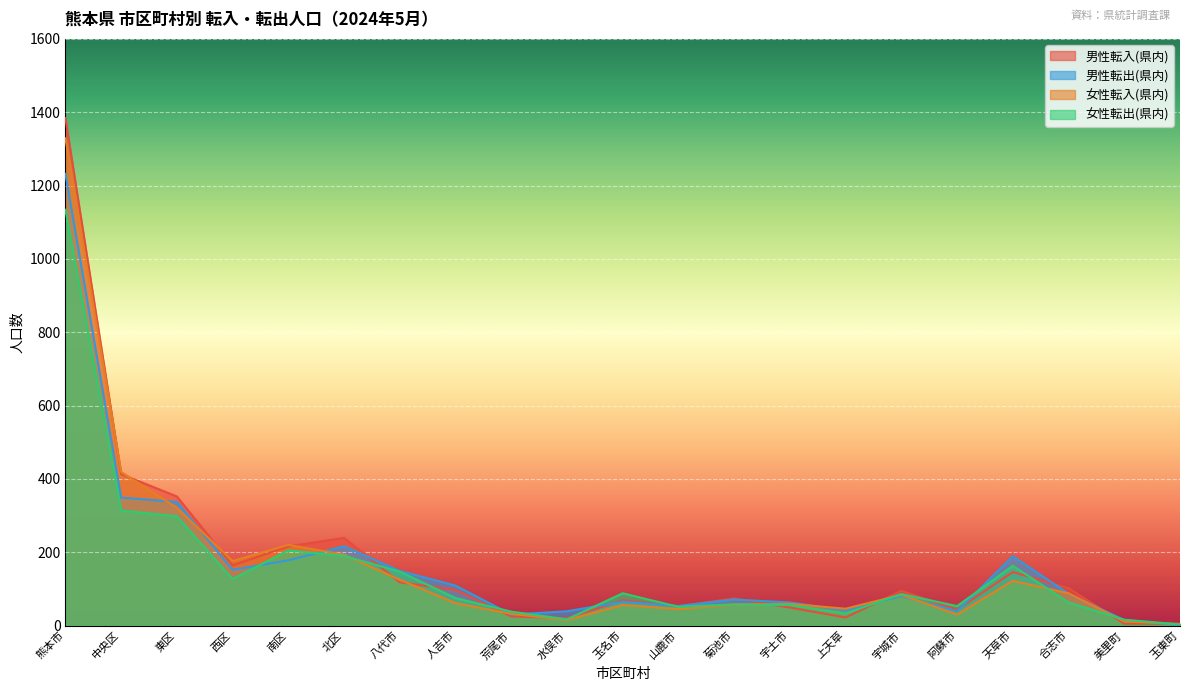

At 上天草, list the series in order from largest to smallest.

女性転入(県内), 男性転出(県内), 女性転出(県内), 男性転入(県内)